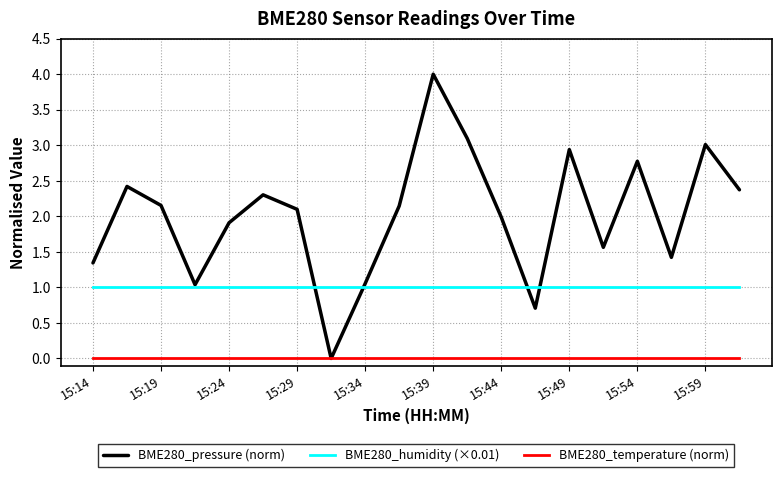

Which series has the largest range (max minus min)?

BME280_pressure (norm)